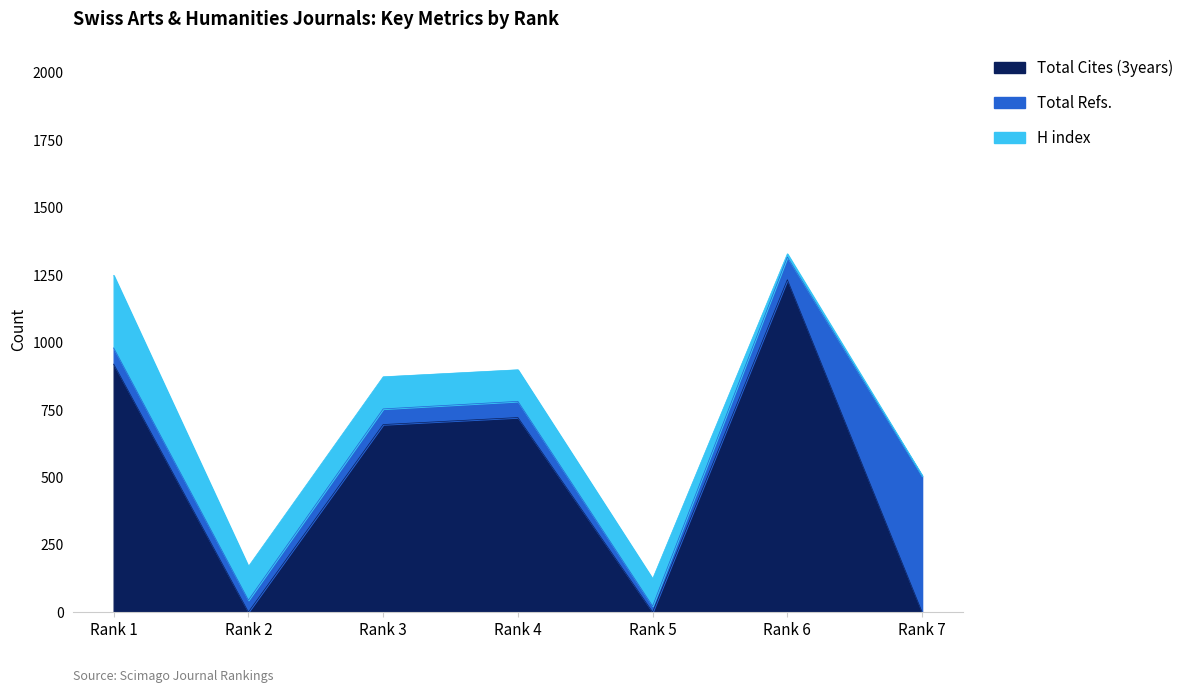

Between Rank 5 and Rank 2, which is larger?

Rank 5